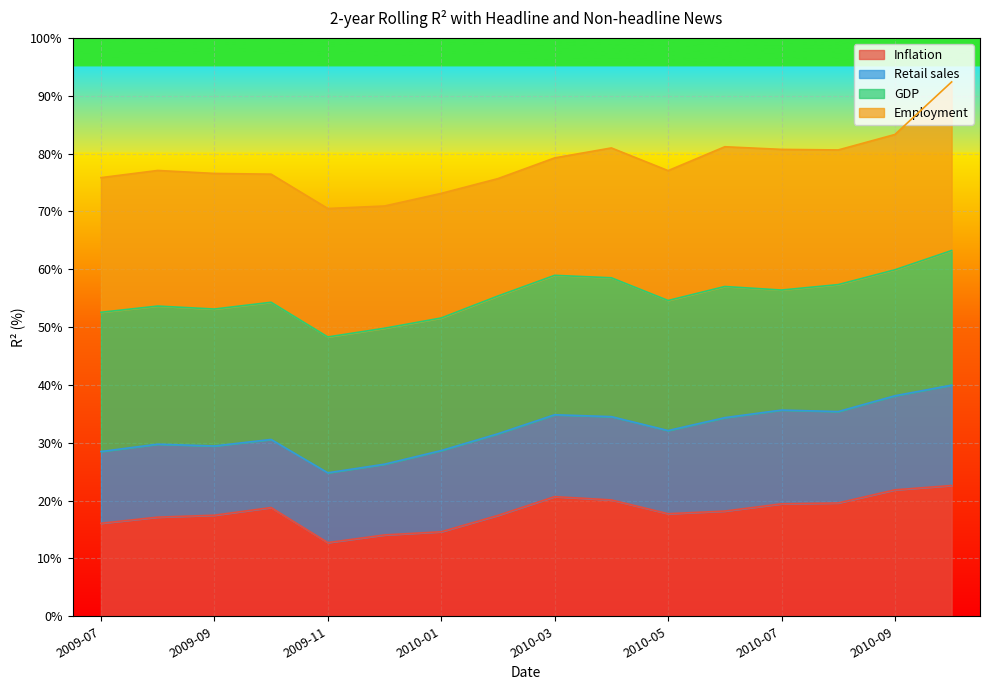

Where is the first local maximum for Employment?

2009-09